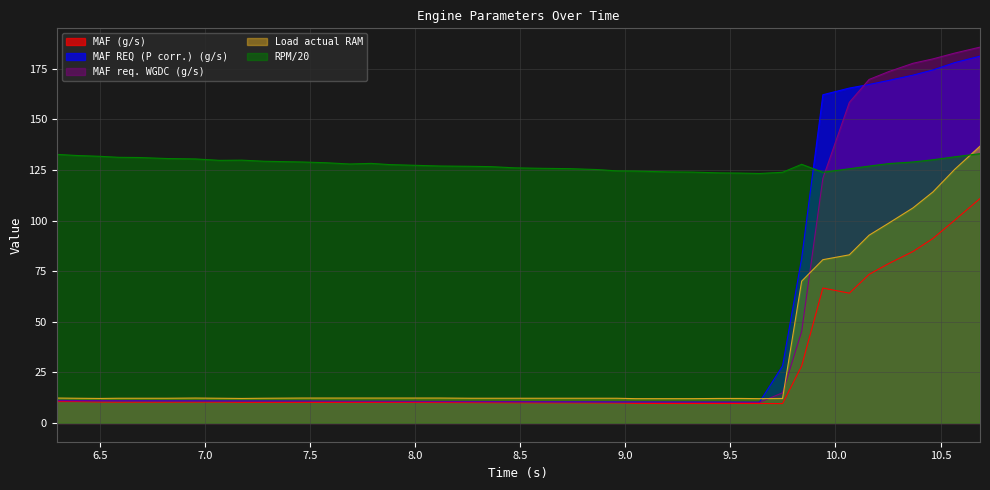

In MAF REQ (P corr.) (g/s), how many points are higher than both neighbors (excluding endpoints)?

1